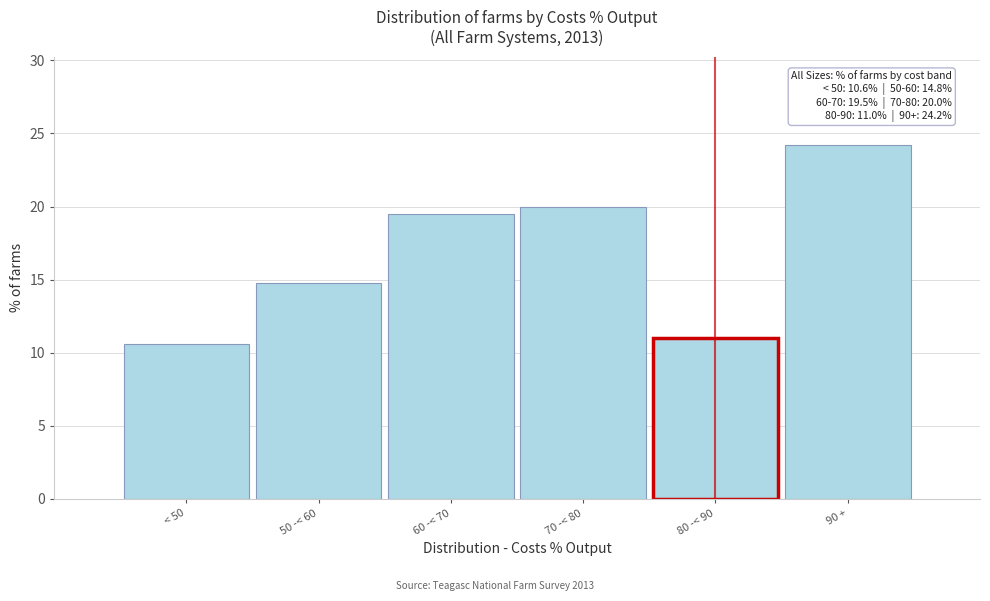

Reading right to left, extract all data points from this chart.

90 +=24.2	80 -< 90=11.0	70 -< 80=20.0	60 -< 70=19.5	50 -< 60=14.8	< 50=10.6